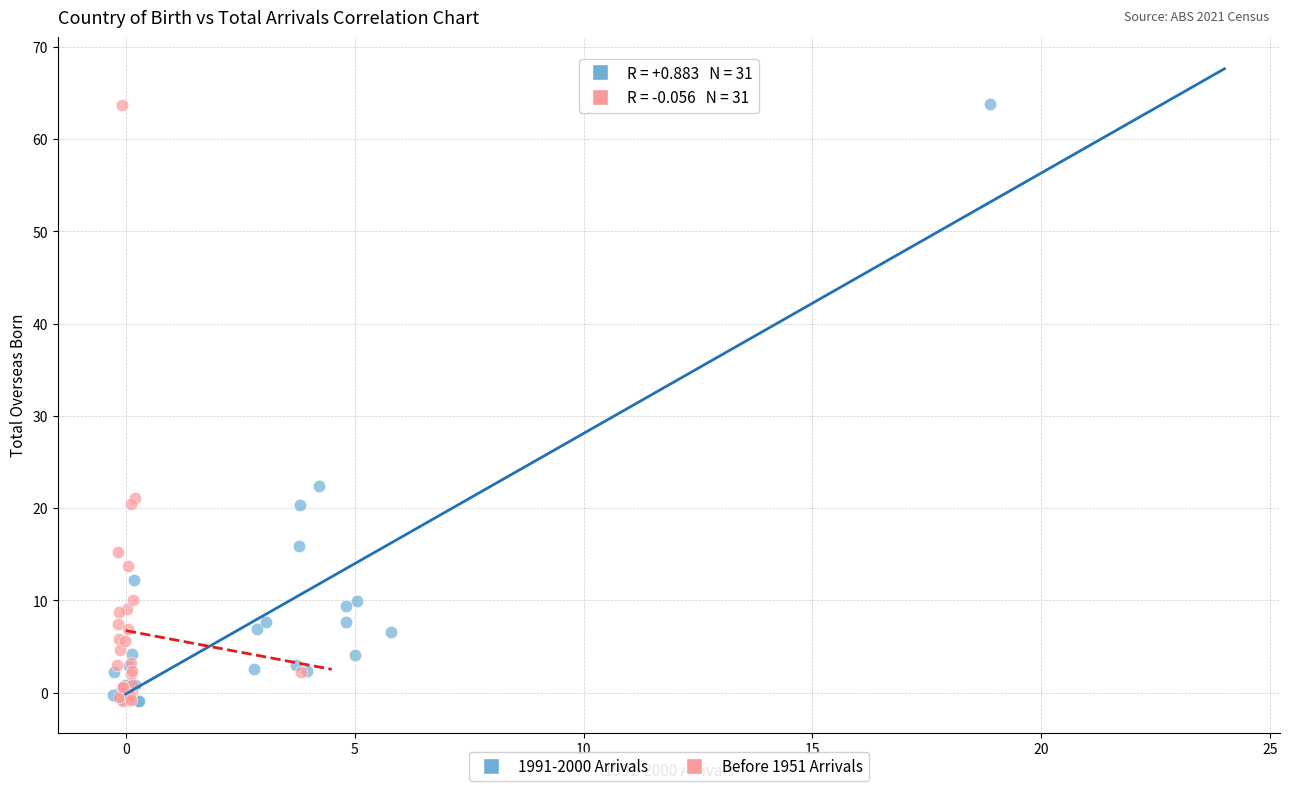

What are all the series names shown in the legend?

1991-2000 Arrivals, Before 1951 Arrivals